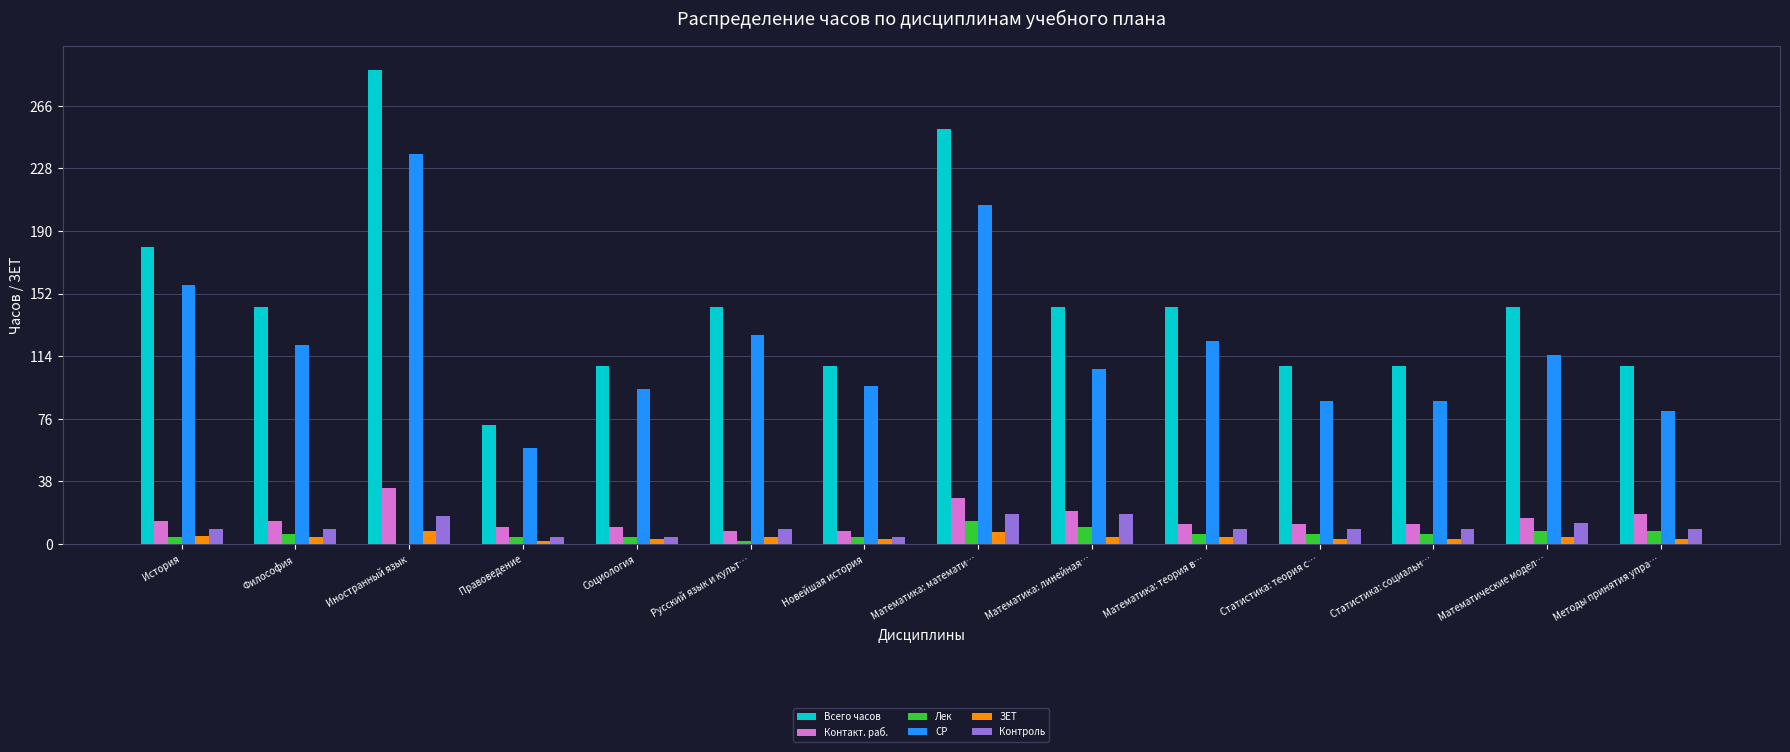

At which label does СР first exceed 115?

История